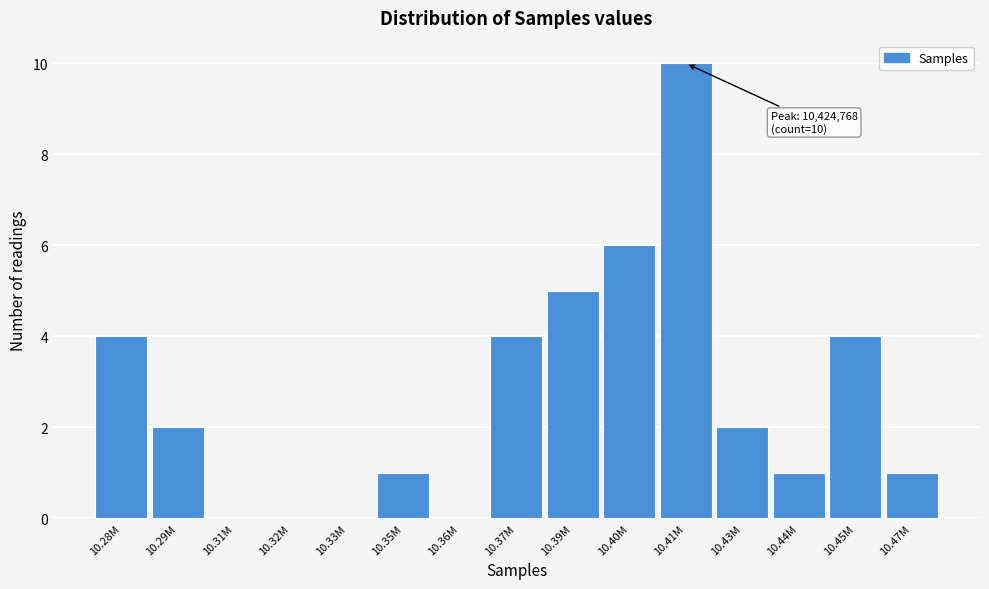

Reading left to right, transcribe all the data shown in this chart.

10.28M=4	10.29M=2	10.31M=0	10.32M=0	10.33M=0	10.35M=1	10.36M=0	10.37M=4	10.39M=5	10.40M=6	10.41M=10	10.43M=2	10.44M=1	10.45M=4	10.47M=1